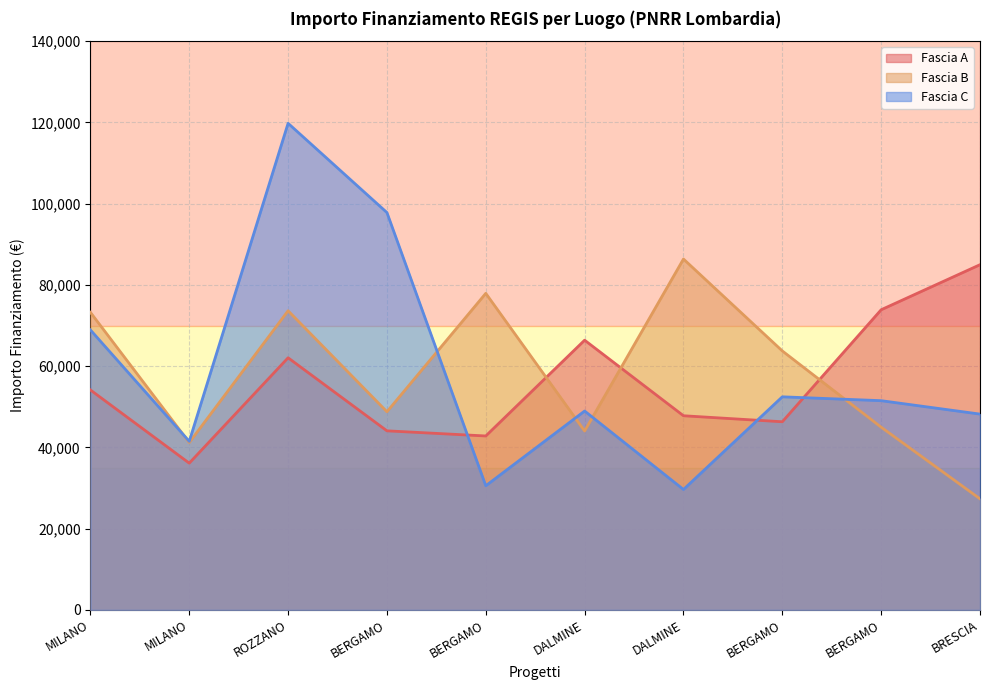

List the series in order of their peak value, highest first.

Fascia C, Fascia B, Fascia A